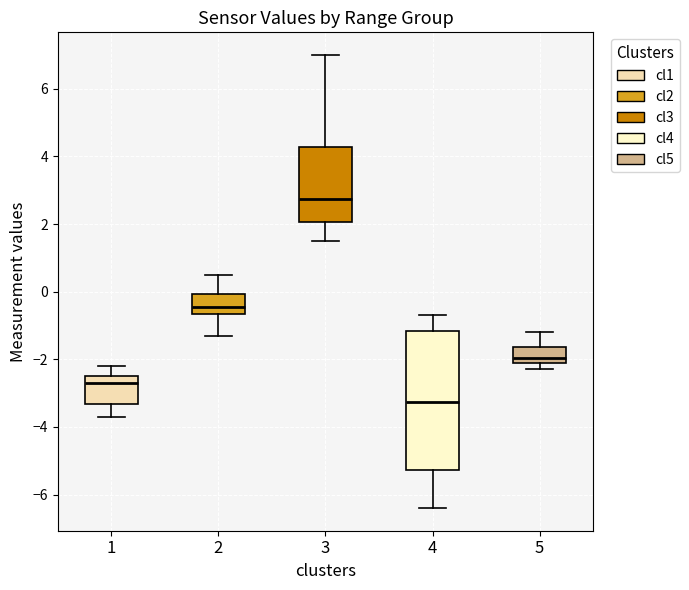

Which box has the highest median line?

3